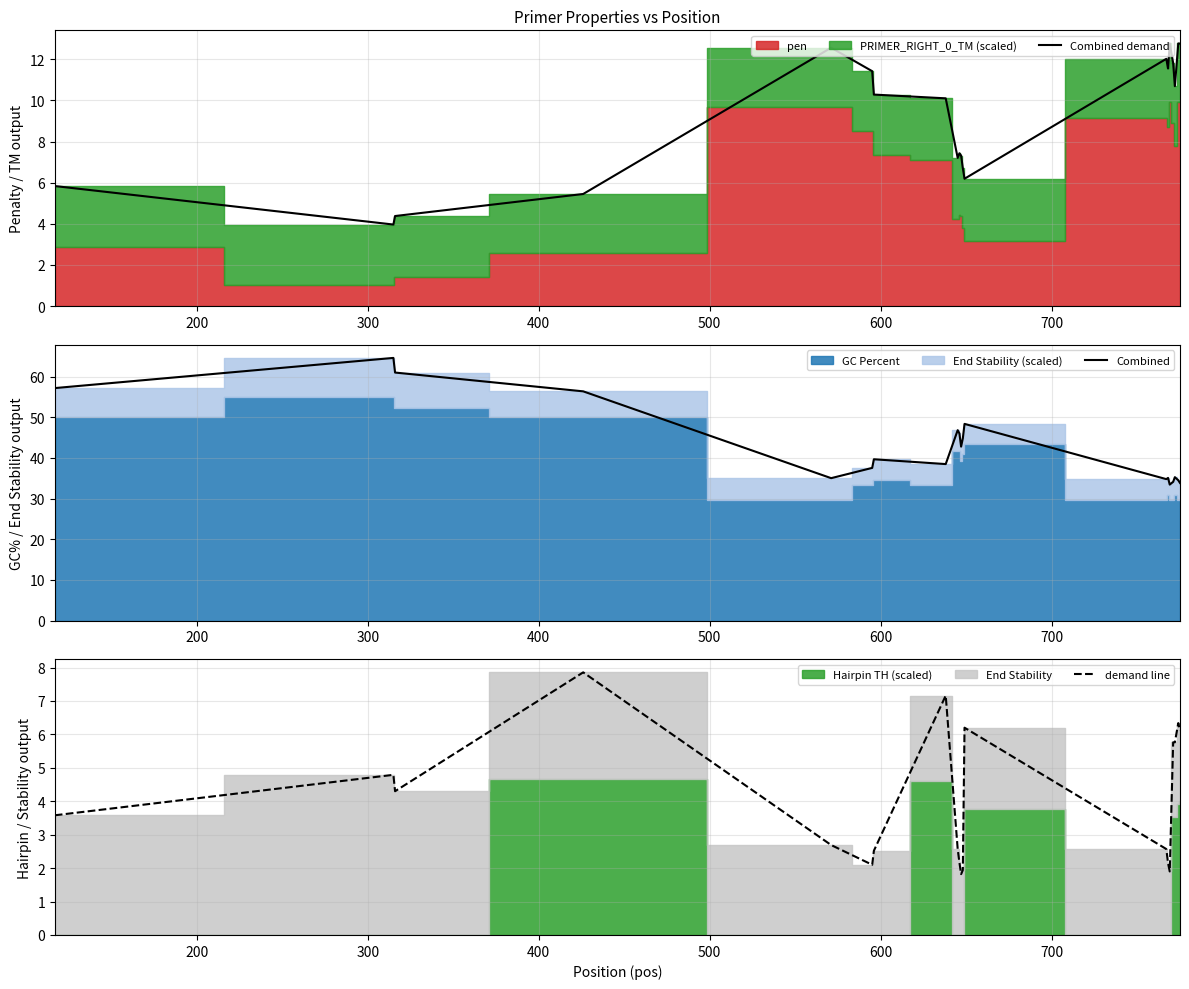

How many series are shown in this chart?

3